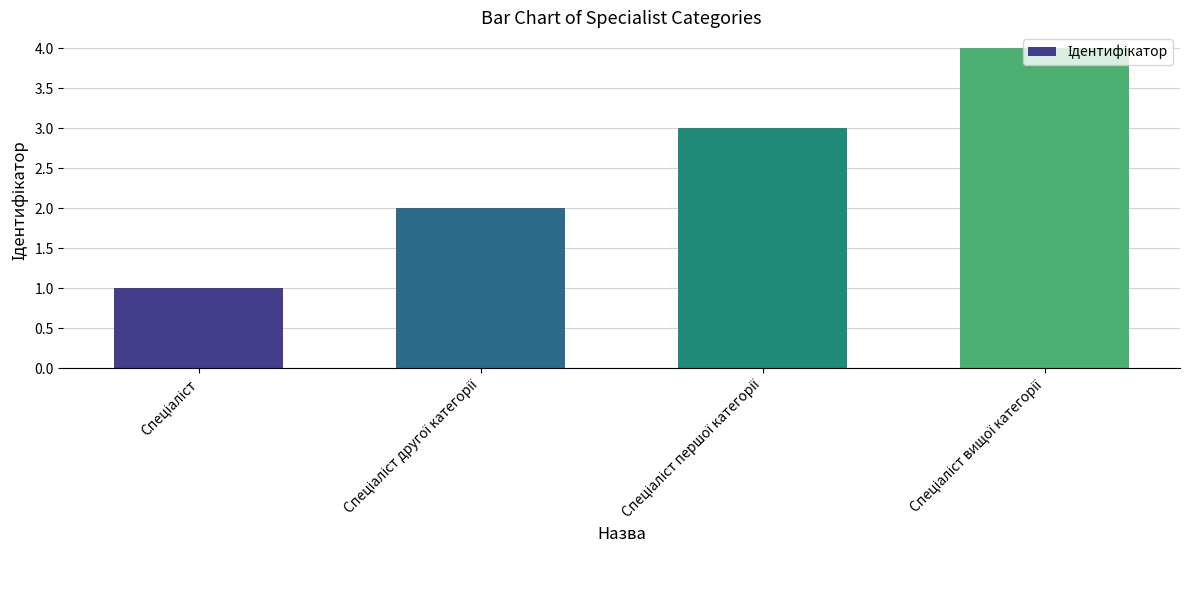

How many values are below 3?

2